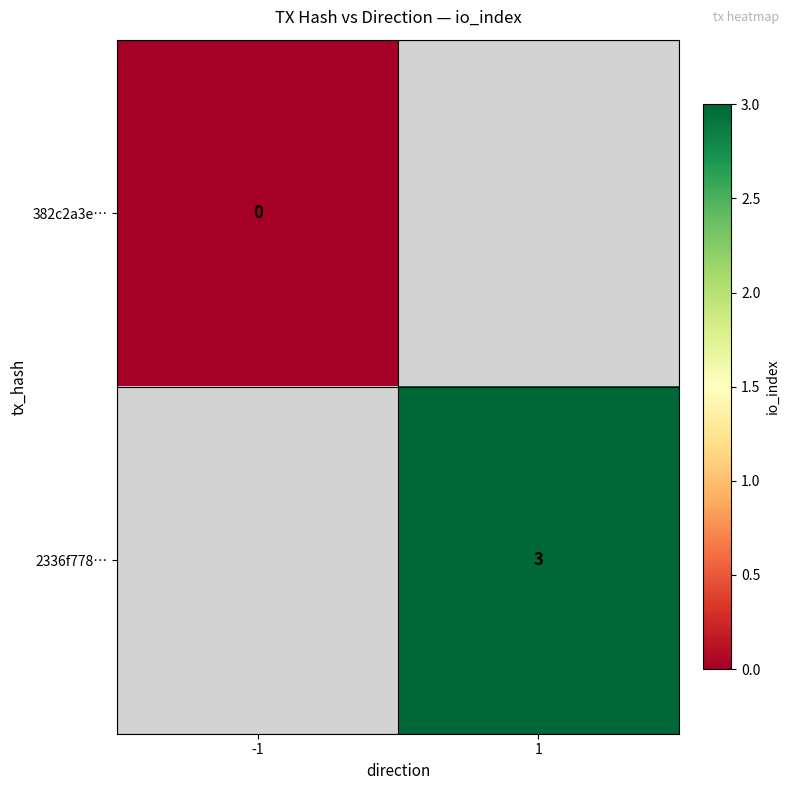

At which category does the chart reach its peak across all series?

1